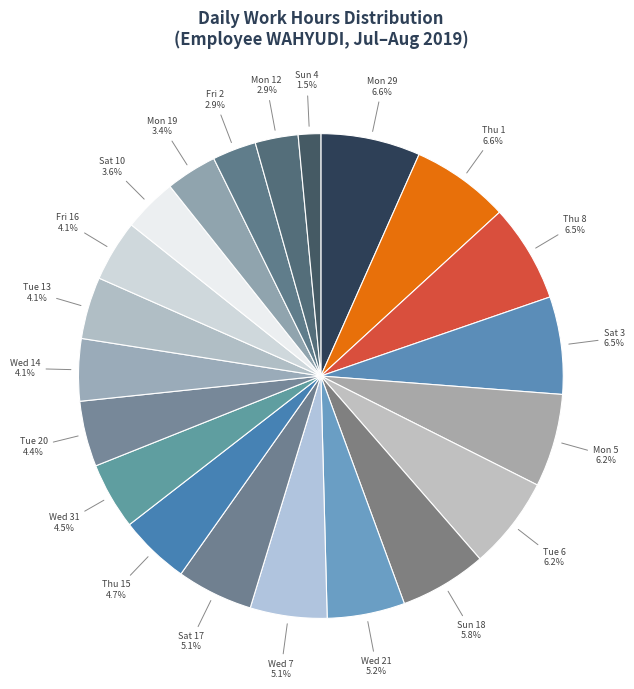

Does any single category account for the majority?

No